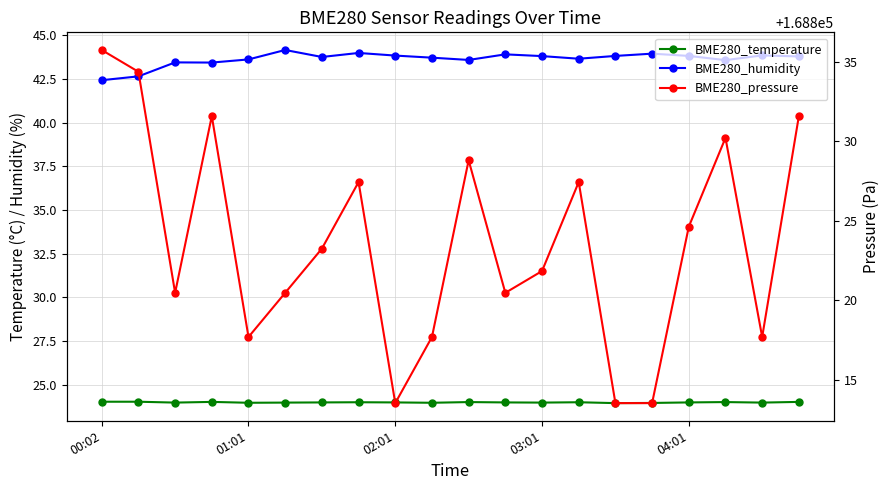

In BME280_temperature, how many points are lower than both neighbors (excluding endpoints)?

6